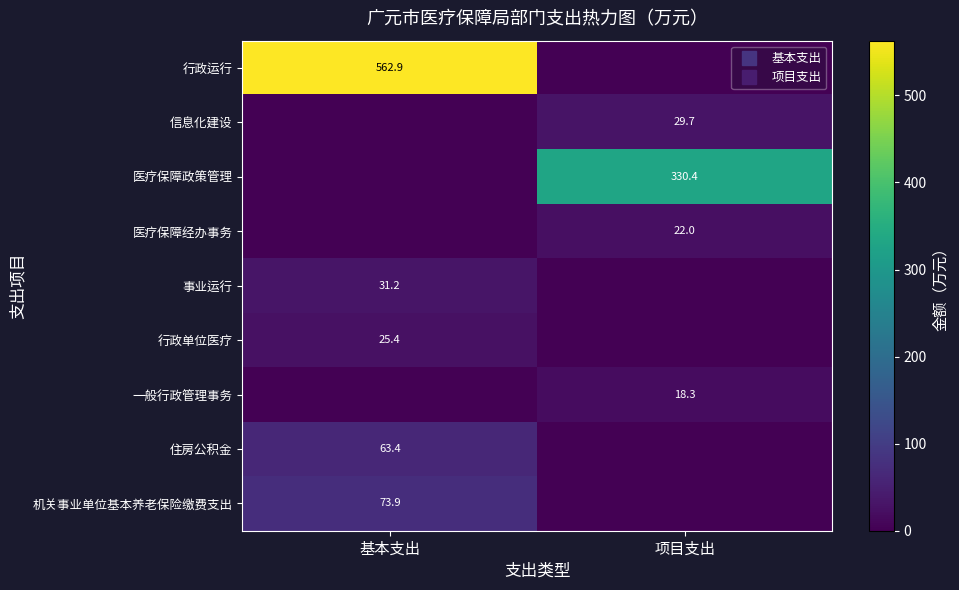

Rank the series at 基本支出 from highest to lowest value.

行政运行, 机关事业单位基本养老保险缴费支出, 住房公积金, 事业运行, 行政单位医疗, 信息化建设, 医疗保障政策管理, 医疗保障经办事务, 一般行政管理事务